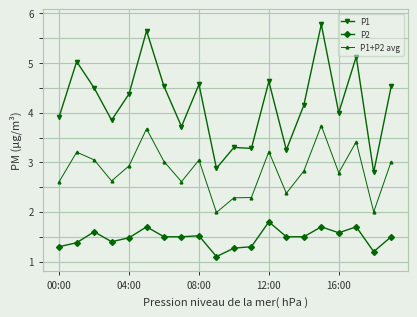

Does the chart display data point markers on the line(s)?

Yes